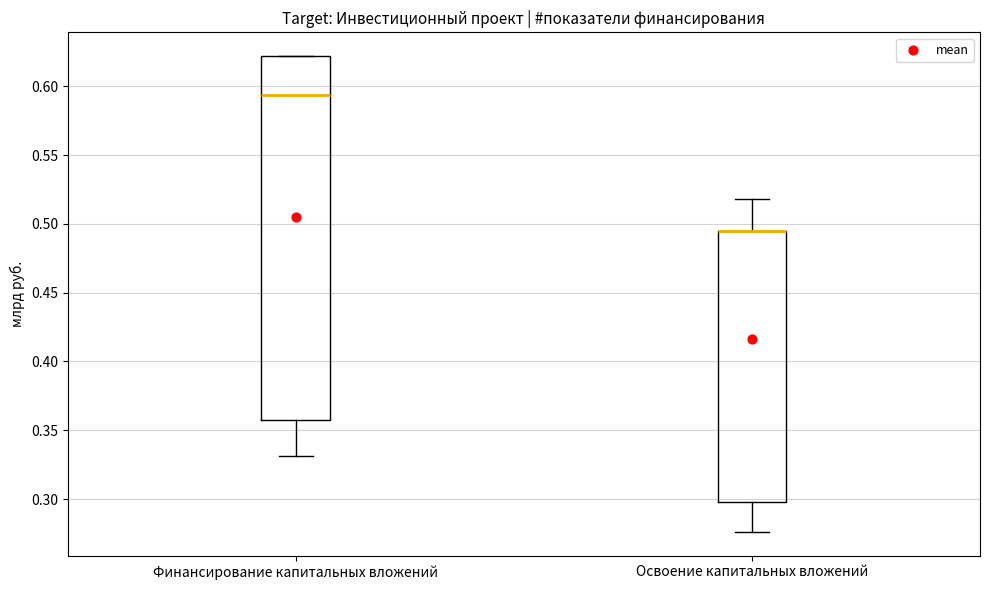

Reading left to right, transcribe this box plot: for each box, give where its median line is, the range the box spans, and where its two whiskers end, as read against the y-axis. The values are not printed on the chart, so give them approximately, as read against the axis.

Финансирование капитальных вложений: median 0.595, box 0.355 to 0.620, whiskers 0.330 to 0.620
Освоение капитальных вложений: median 0.495 (drawn on the box's upper edge), box 0.300 to 0.495, whiskers 0.275 to 0.520